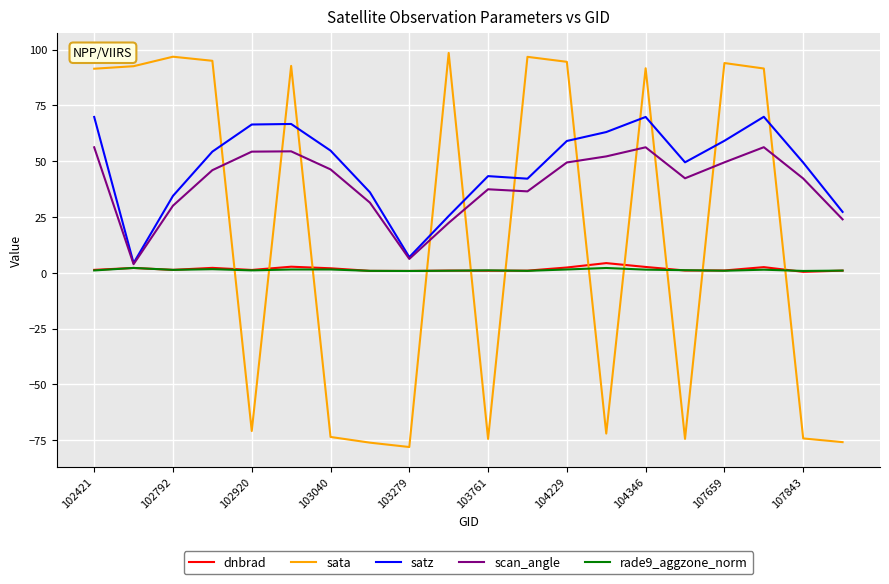

Which series has the widest spread of values?

sata